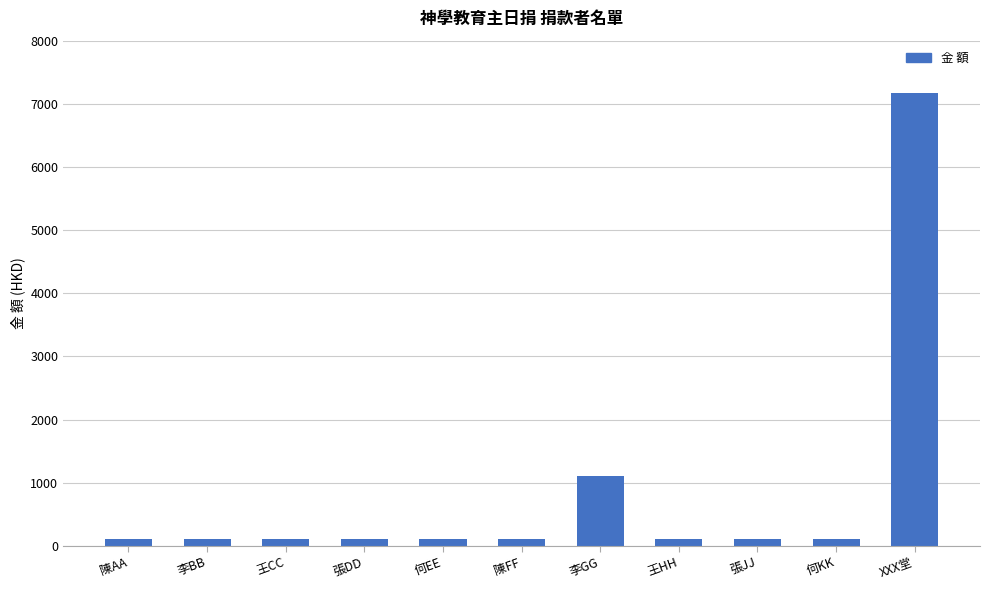

Reading right to left, extract all data points from this chart.

XXX堂=7168	何KK=100	張JJ=100	王HH=100	李GG=1100	陳FF=100	何EE=100	張DD=100	王CC=100	李BB=100	陳AA=100